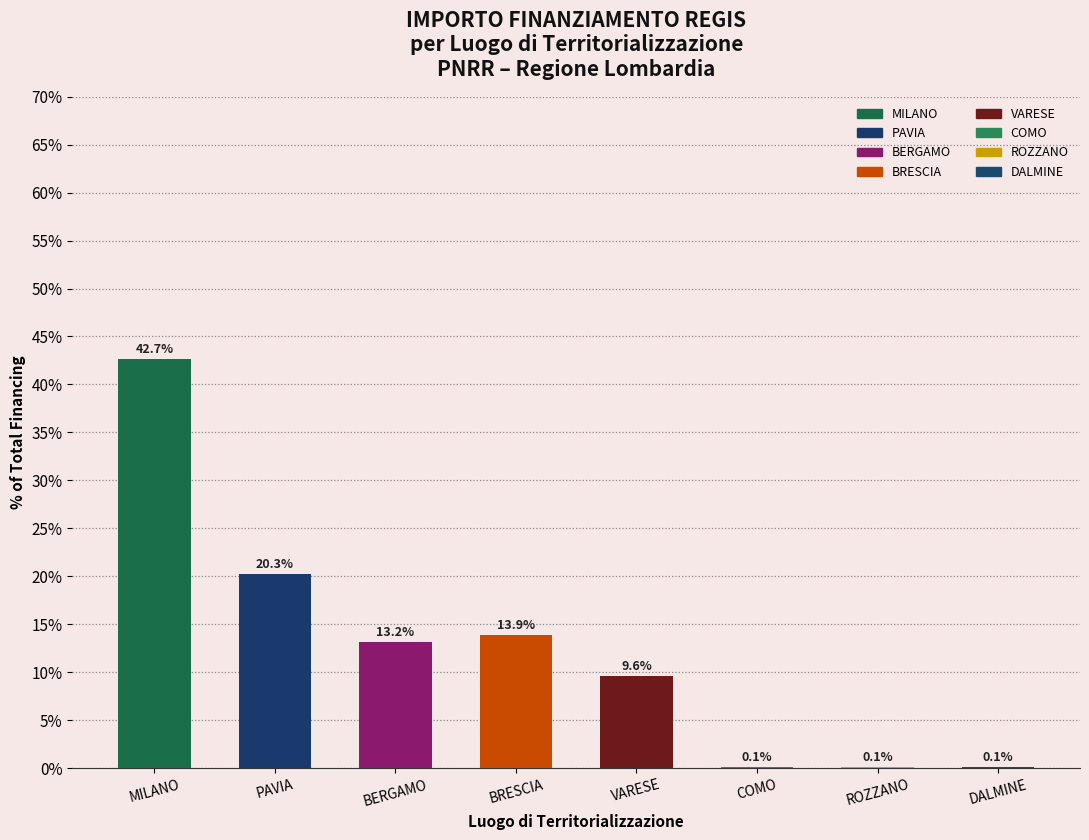

Reading left to right, list all the values displayed in this chart.

42.7	20.3	13.2	13.9	9.6	0.1	0.1	0.1